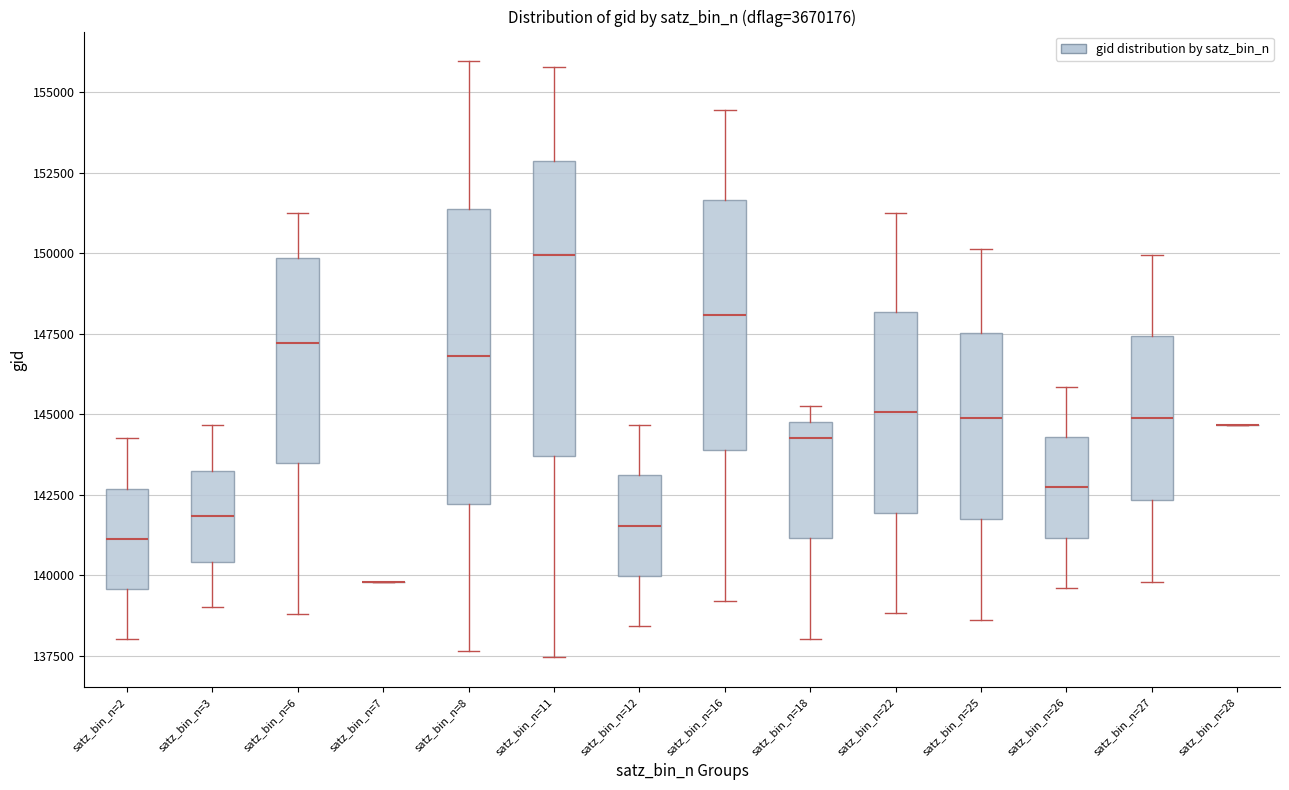

Reading left to right, read every box against the y-axis: the position of its median line, the range the box covers, and the ends of its whiskers. The values are not printed on the chart, so give them approximately, as read against the axis.

satz_bin_n=2: median 141000, box 139500 to 142500, whiskers 138000 to 144000
satz_bin_n=3: median 142000, box 140500 to 143000, whiskers 139000 to 144500
satz_bin_n=6: median 147000, box 143500 to 150000, whiskers 139000 to 151000
satz_bin_n=7: box collapsed to a line at 140000, whiskers 140000 to 140000
satz_bin_n=8: median 147000, box 142000 to 151500, whiskers 137500 to 156000
satz_bin_n=11: median 150000, box 143500 to 153000, whiskers 137500 to 156000
satz_bin_n=12: median 141500, box 140000 to 143000, whiskers 138500 to 144500
satz_bin_n=16: median 148000, box 144000 to 151500, whiskers 139000 to 154500
satz_bin_n=18: median 144500, box 141000 to 145000, whiskers 138000 to 145500
satz_bin_n=22: median 145000, box 142000 to 148000, whiskers 139000 to 151500
satz_bin_n=25: median 145000, box 141500 to 147500, whiskers 138500 to 150000
satz_bin_n=26: median 142500, box 141000 to 144500, whiskers 139500 to 146000
satz_bin_n=27: median 145000, box 142500 to 147500, whiskers 140000 to 150000
satz_bin_n=28: box collapsed to a line at 144500, whiskers 144500 to 144500